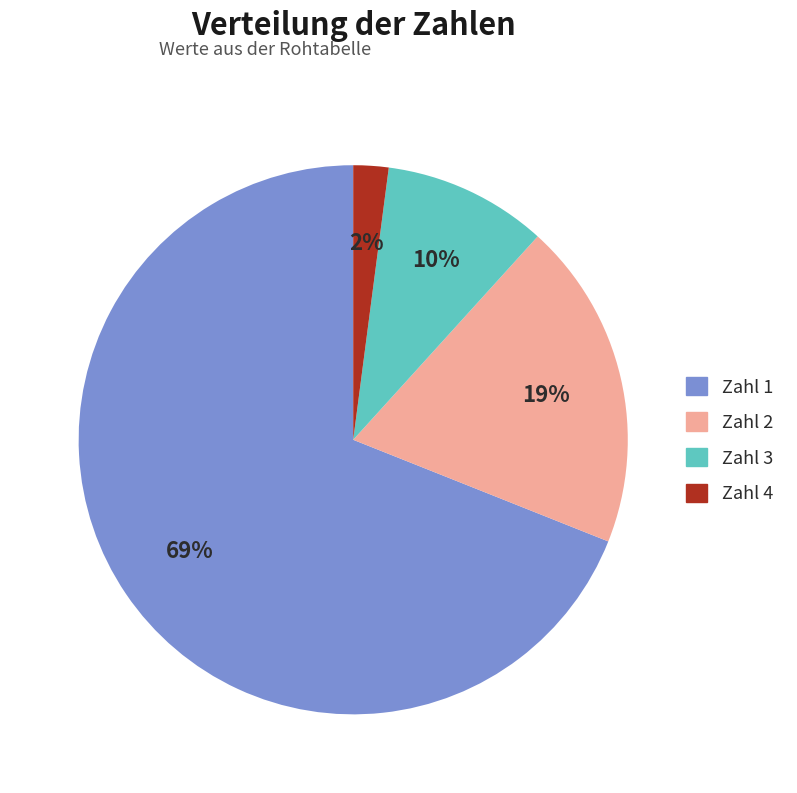

Count the number of slices in the pie.

4